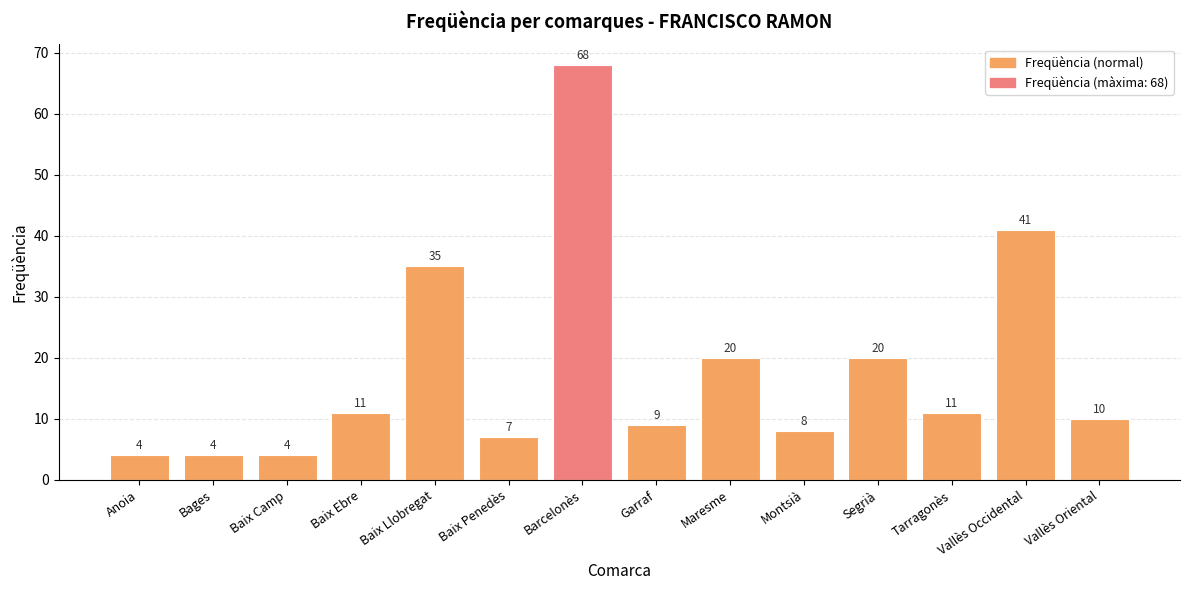

The value at Vallès Occidental is 24. True or false?

False